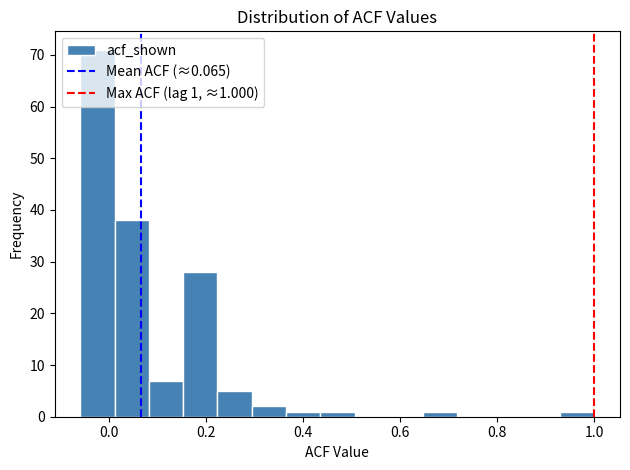

Read against the x-axis, roughly where is the centre of the tallest bar?

-0.02